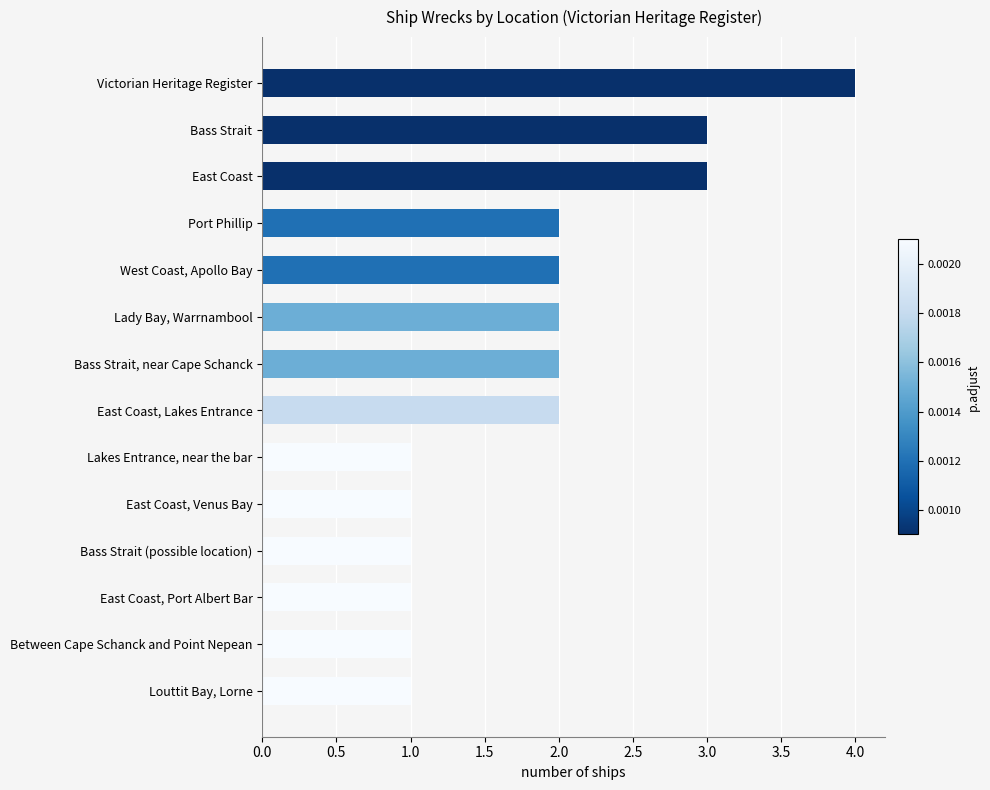

Between East Coast, Port Albert Bar and Bass Strait, near Cape Schanck, which is larger?

Bass Strait, near Cape Schanck